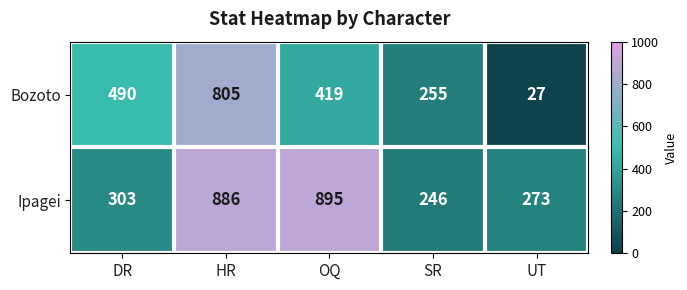

What is the greatest value displayed?

895